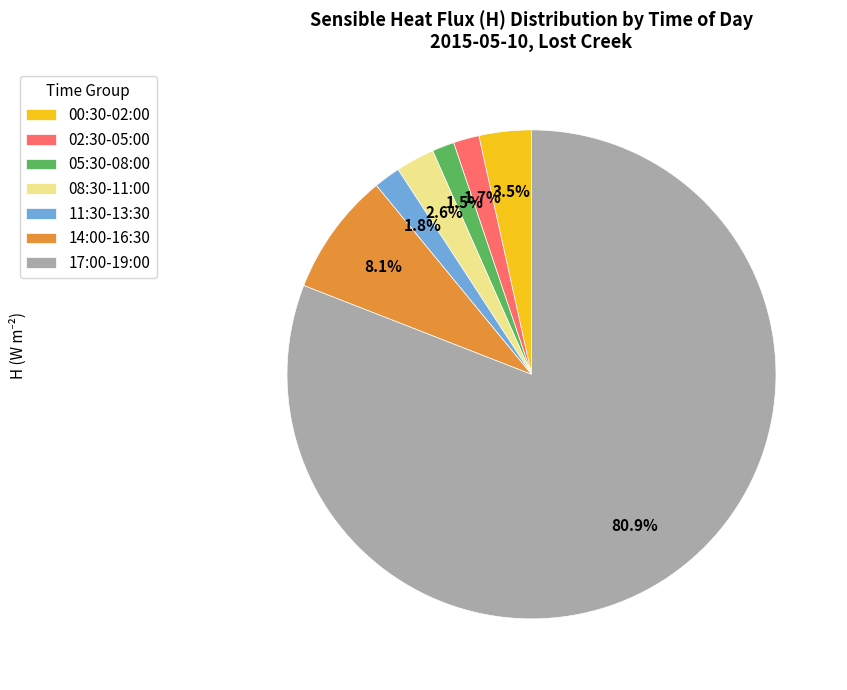

Which category has the biggest portion of the pie?

17:00-19:00